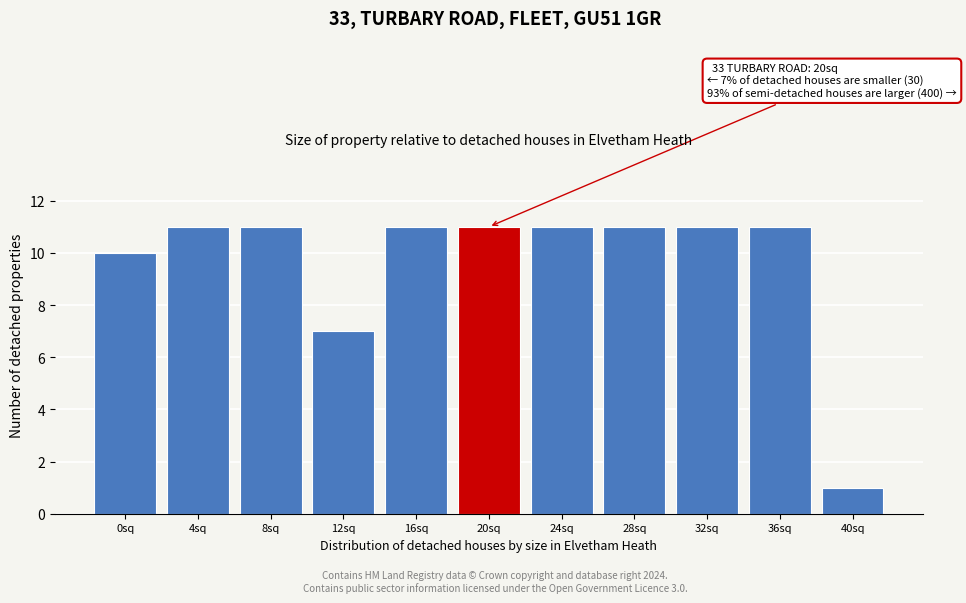

Reading left to right, what are all the values shown in this chart?

0sq=10	4sq=11	8sq=11	12sq=7	16sq=11	20sq=11	24sq=11	28sq=11	32sq=11	36sq=11	40sq=1